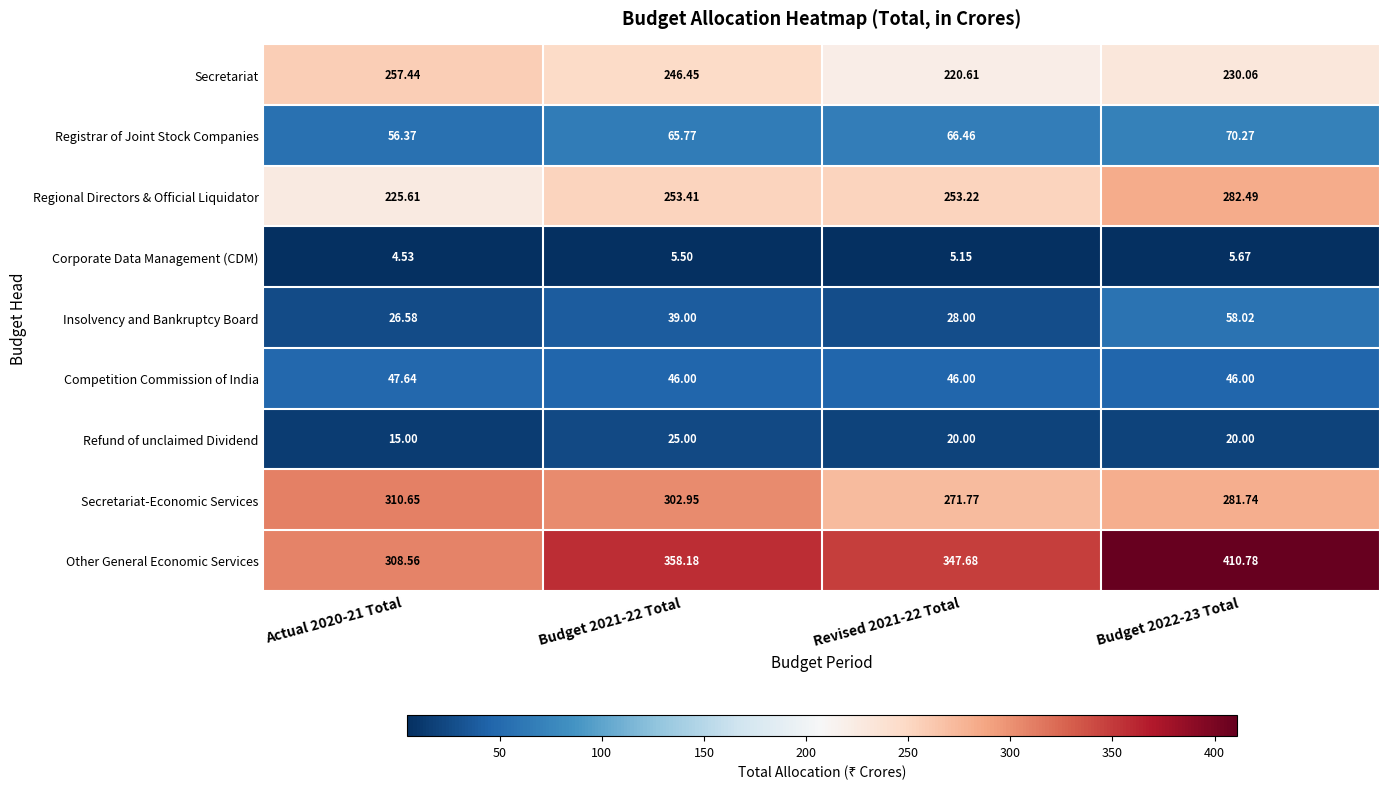

Which series has the largest total across all categories?

Other General Economic Services